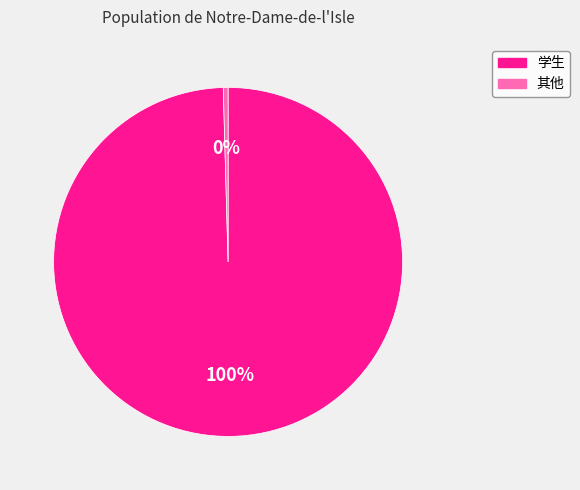

Which category accounts for the majority?

学生